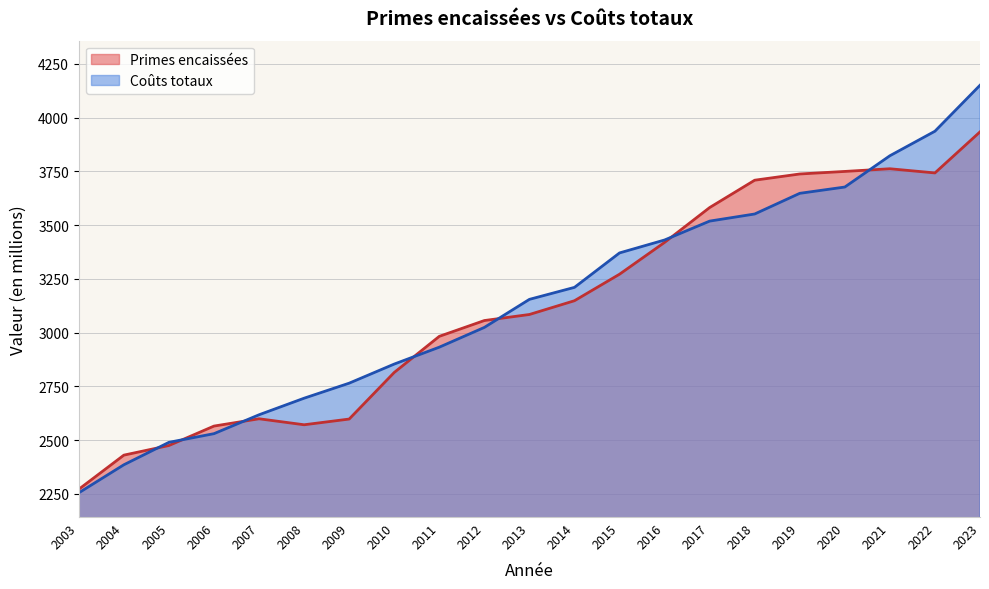

Between 2012 and 2015, which is larger?

2015